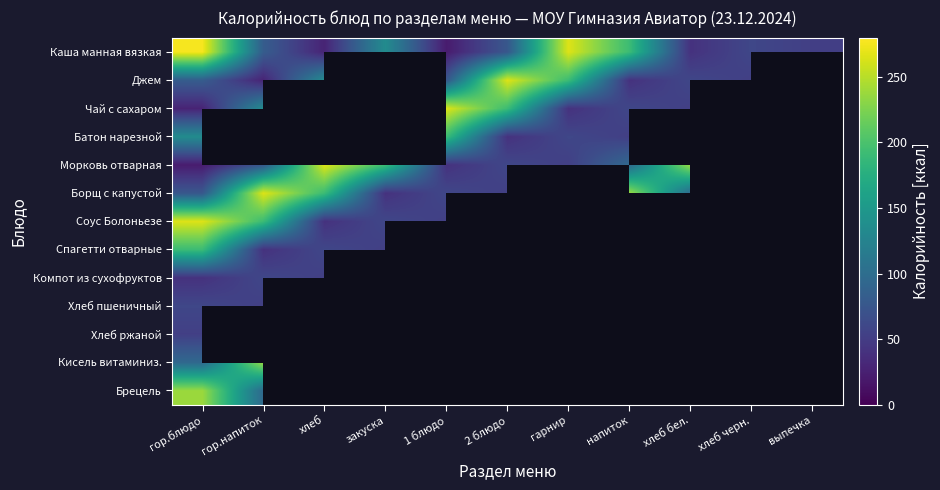

What is the maximum value shown in the chart?

276.4